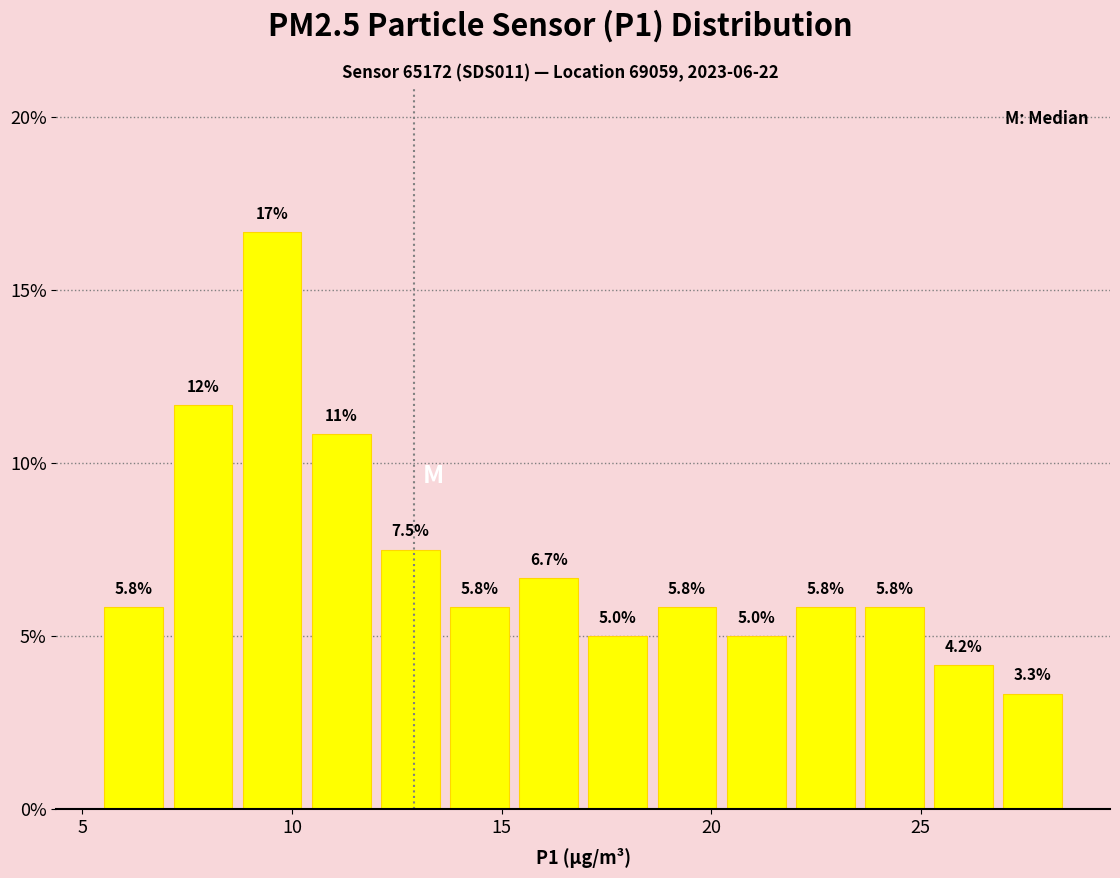

Read against the x-axis, roughly where is the centre of the tallest bar?

9.5